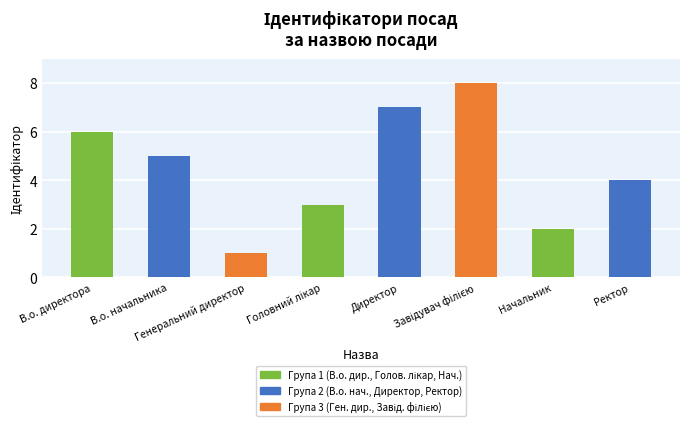

What is the smallest value displayed?

1